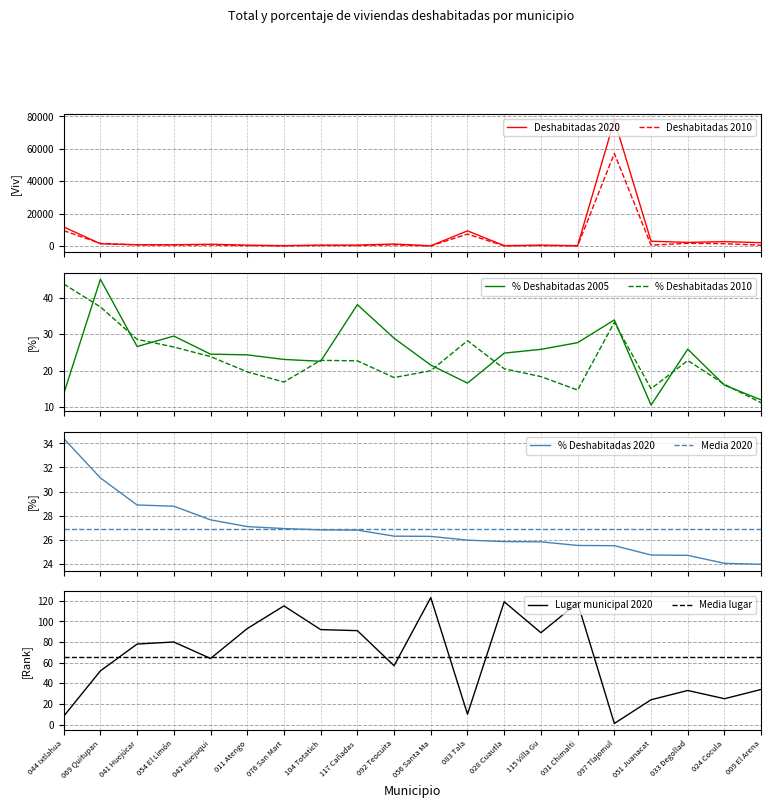

What is the maximum value for % Deshabitadas 2010?

43.8